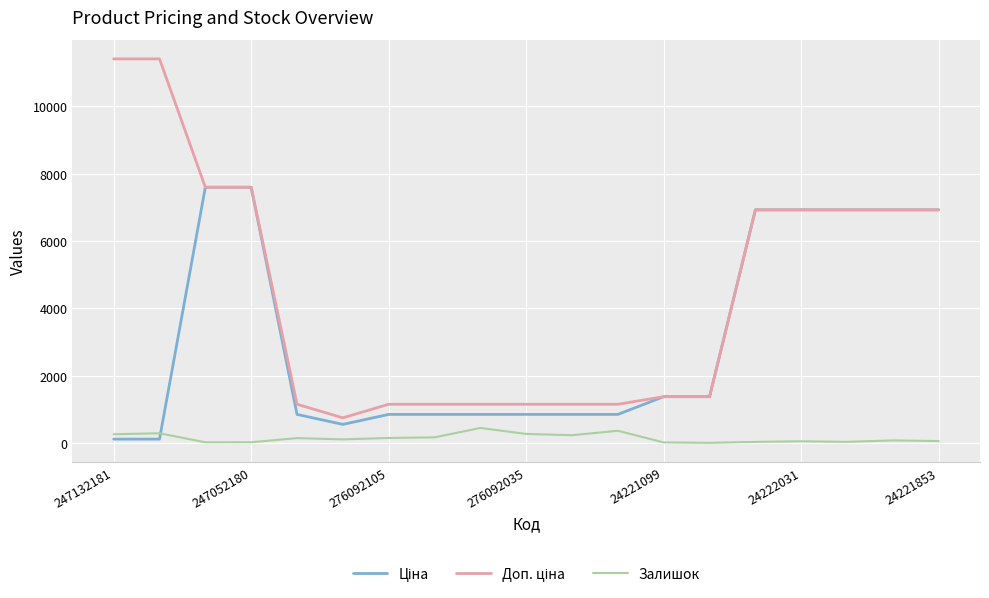

The Залишок series shows 260.0 at 247132181. True or false?

True